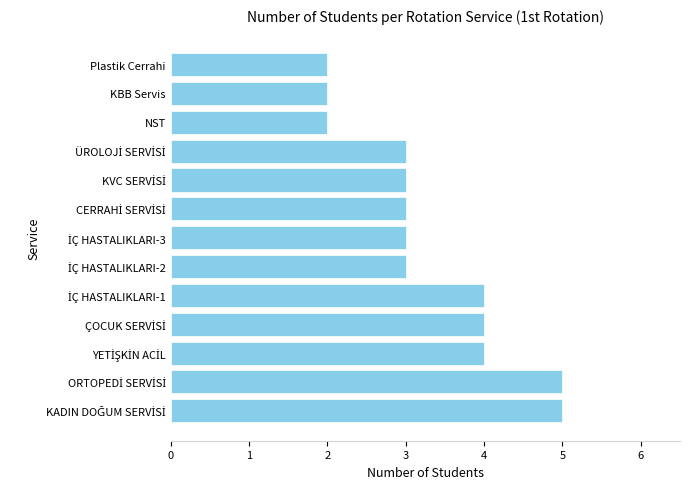

What is the difference between the maximum and second lowest values?

3